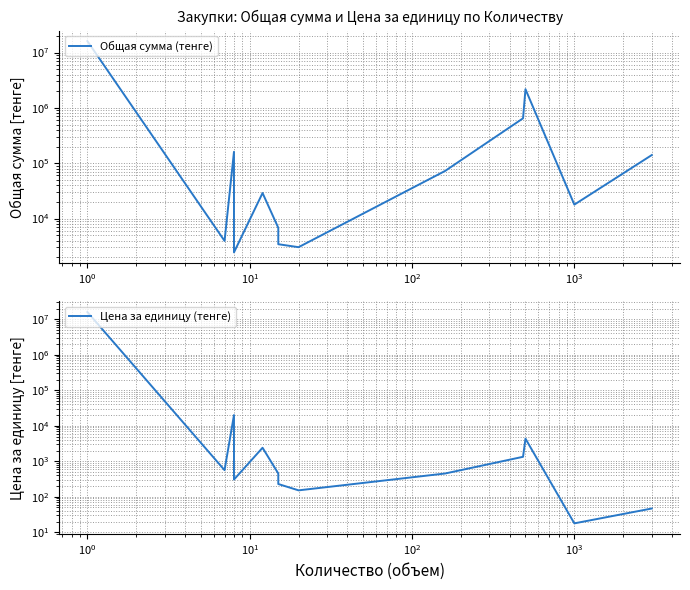

Does the chart display data point markers on the line(s)?

No